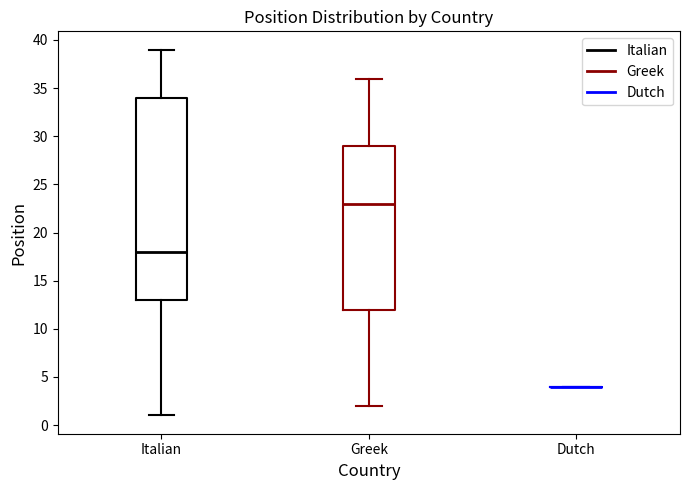

Reading left to right, transcribe this box plot: for each box, give where its median line is, the range the box spans, and where its two whiskers end, as read against the y-axis. The values are not printed on the chart, so give them approximately, as read against the axis.

Italian: median 18, box 13 to 34, whiskers 1 to 39
Greek: median 23, box 12 to 29, whiskers 2 to 36
Dutch: box collapsed to a line at 4, whiskers 4 to 4